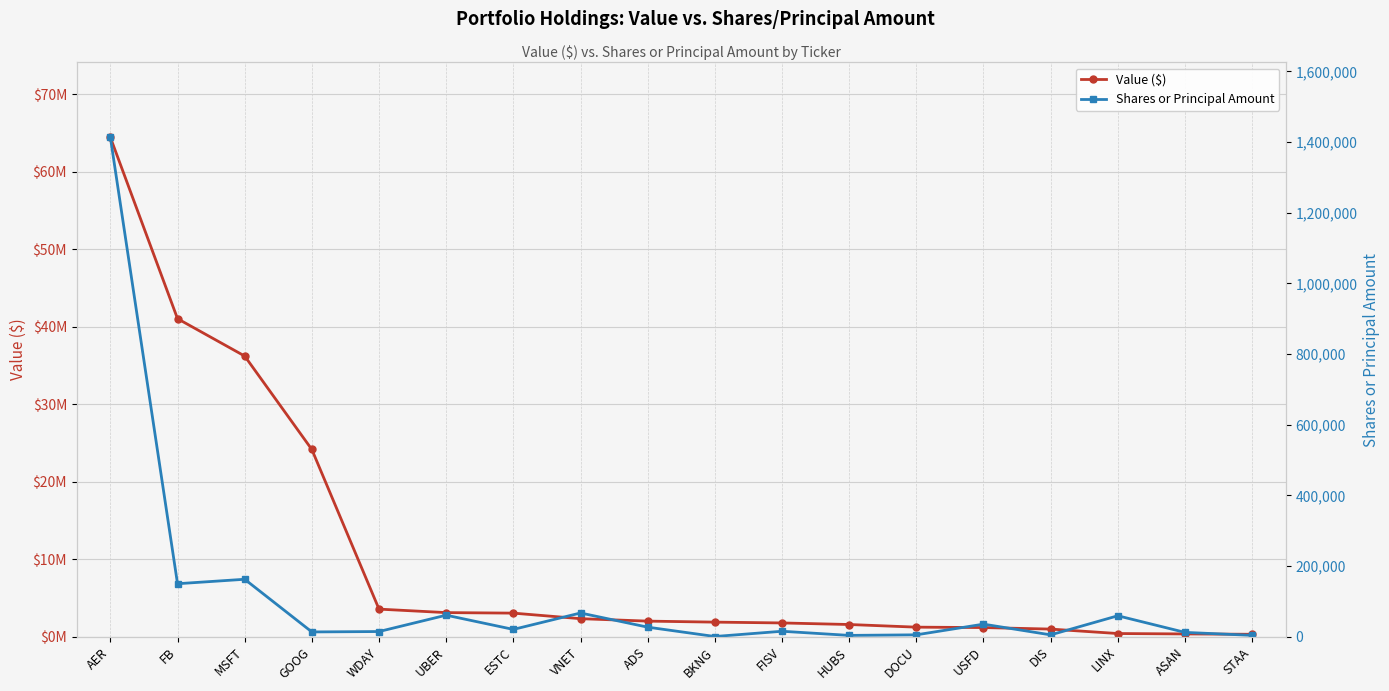

True or false: Shares or Principal Amount and Value ($) intersect in this chart.

False